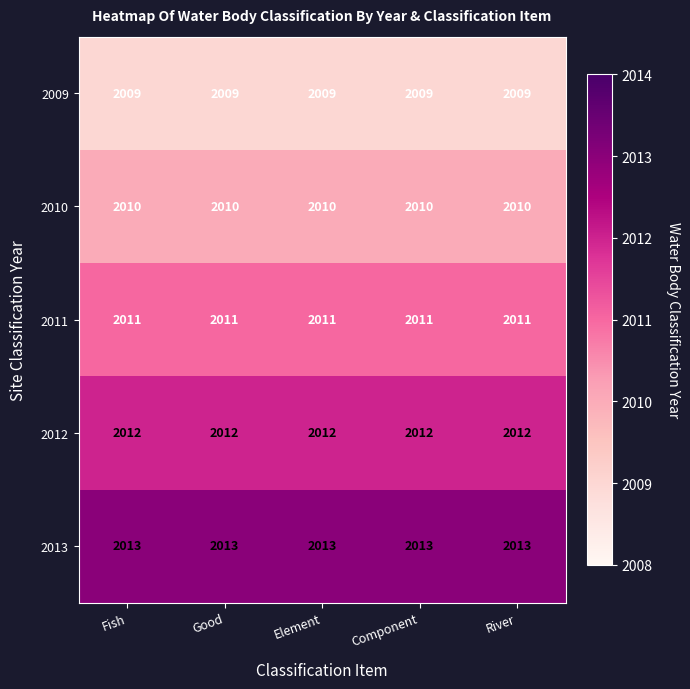

What is the difference between the highest and lowest values at Component?

4